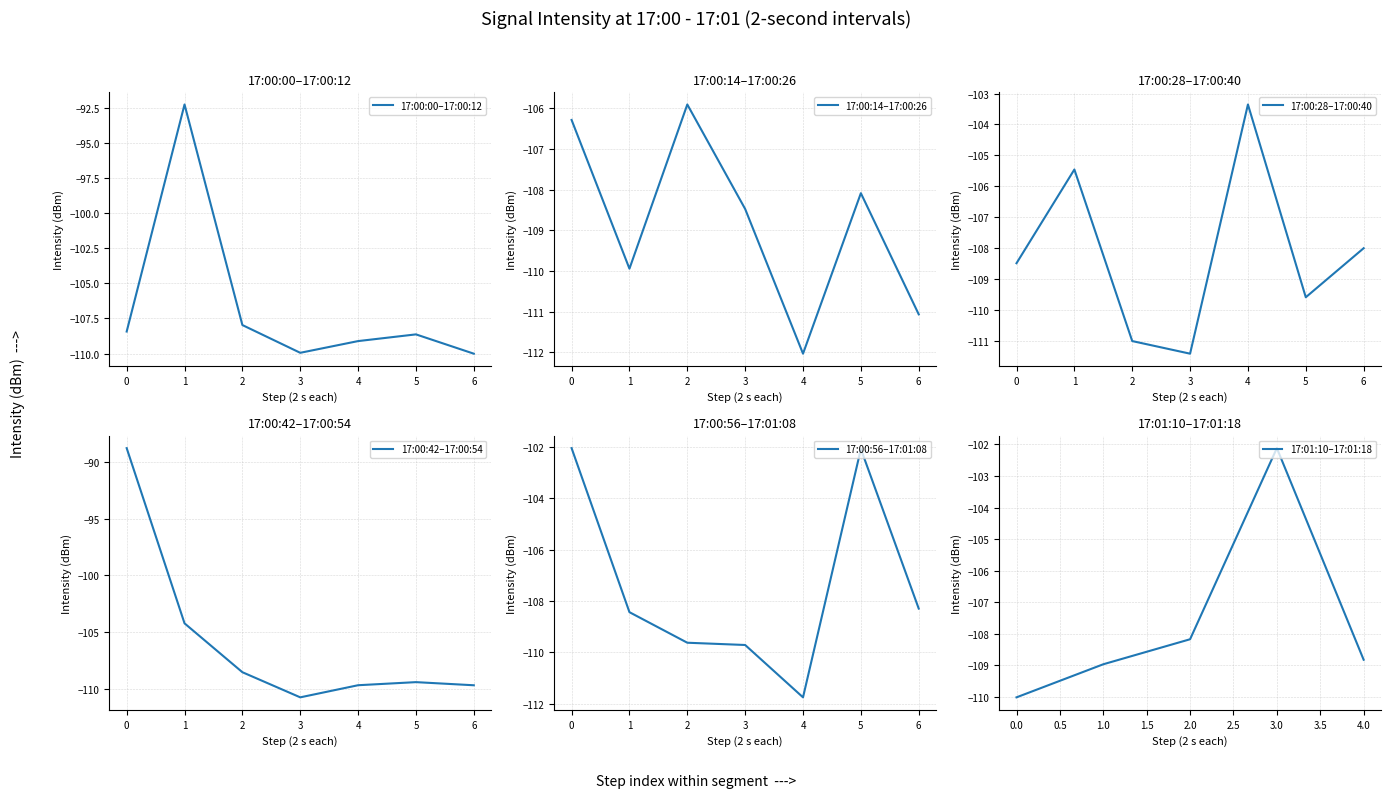

True or false: 17:00:00–17:00:12 has a value of -194.1 at 4.

False